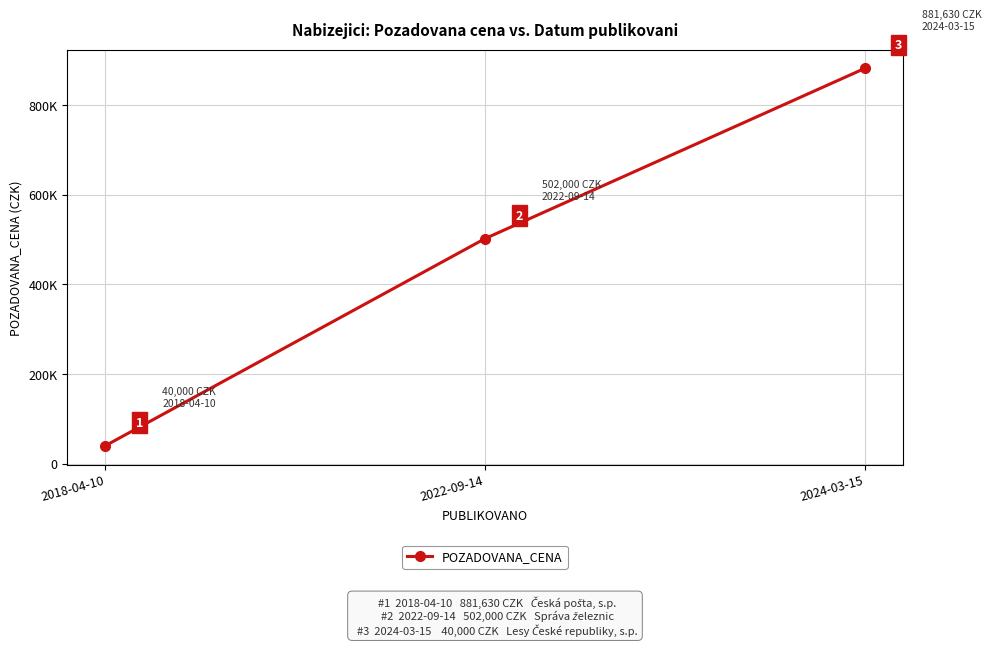

How many lines are shown in the chart?

1